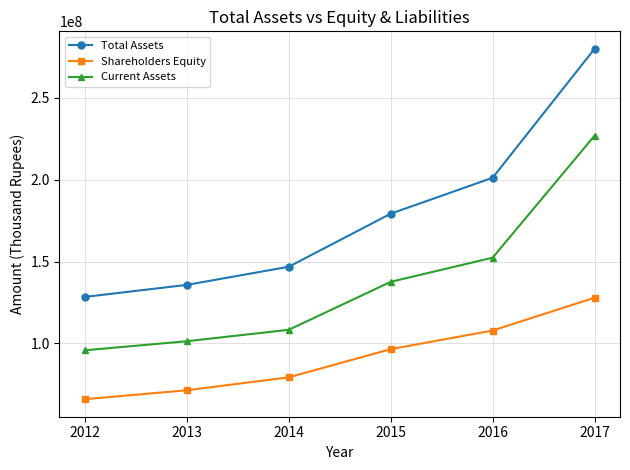

Reading left to right, transcribe all the data shown in this chart.

Total Assets: 2012=128359657	2013=135699521	2014=146790596	2015=179232944	2016=201200588	2017=280053867
Shareholders Equity: 2012=65794064	2013=71260490	2014=79165683	2015=96395296	2016=107796839	2017=127847370
Current Assets: 2012=95705874	2013=101248453	2014=108241066	2015=137561517	2016=152333624	2017=226905159